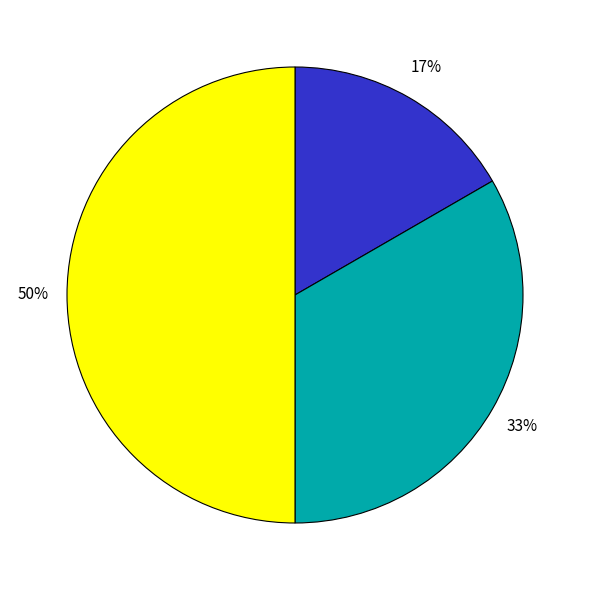

To the nearest percent, what is the average slice percentage?

33%